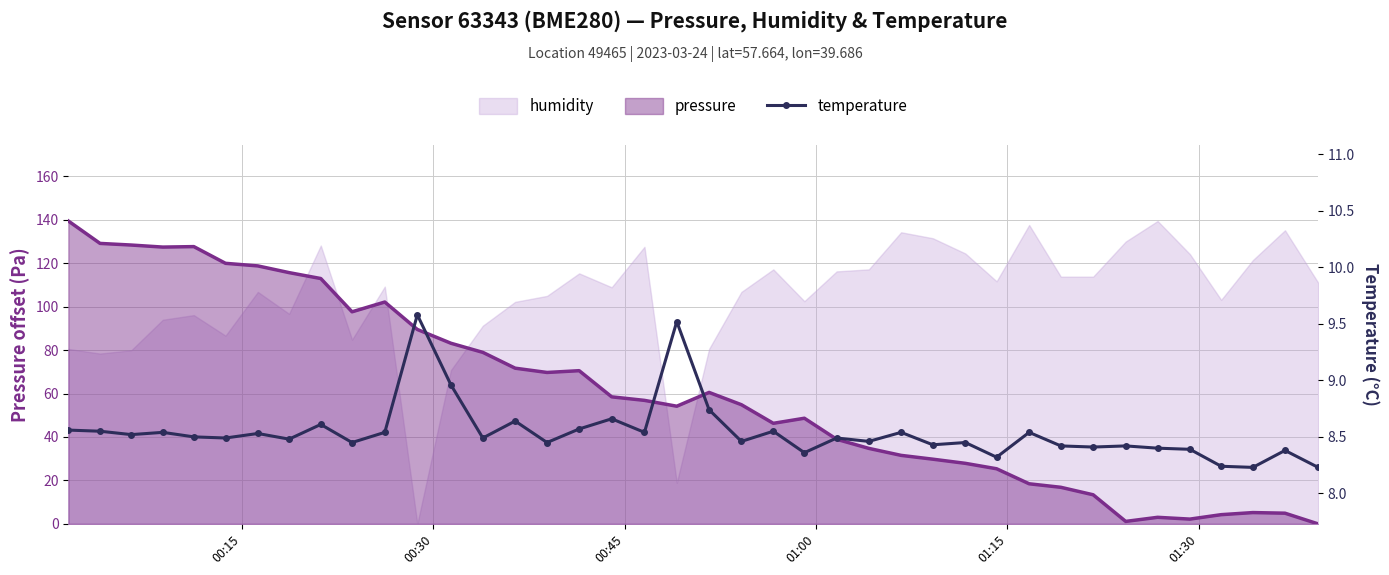

What is the value of the 11th point from the left?

8.5